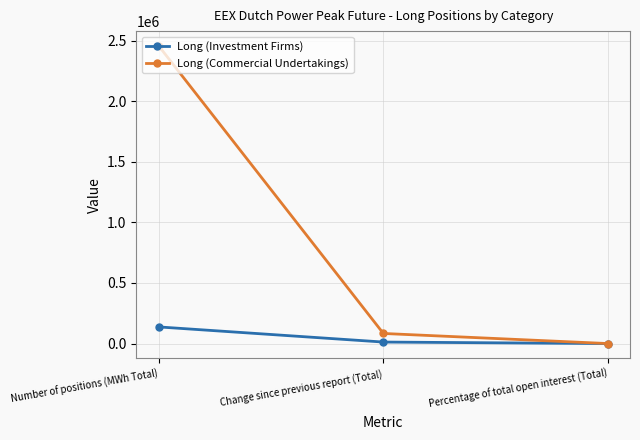

At which label does Long (Commercial Undertakings) first exceed 83364?

Number of positions (MWh Total)